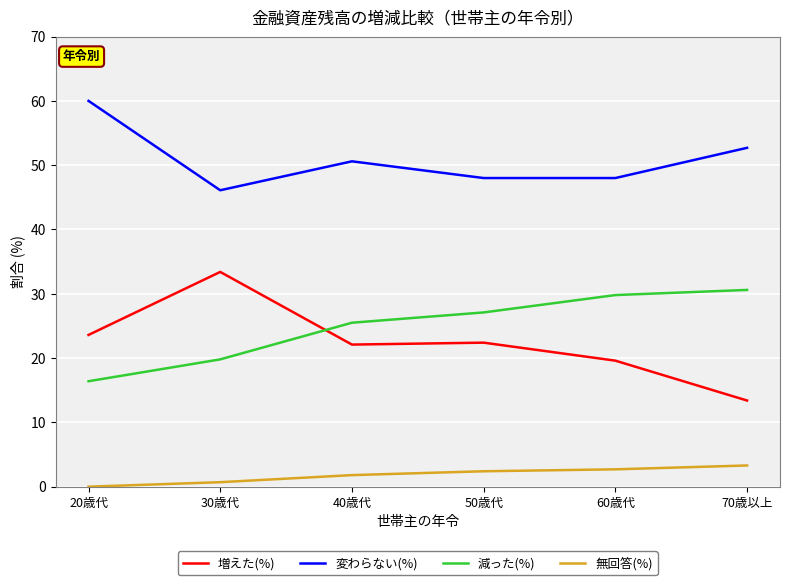

True or false: 減った(%) and 増えた(%) intersect in this chart.

True